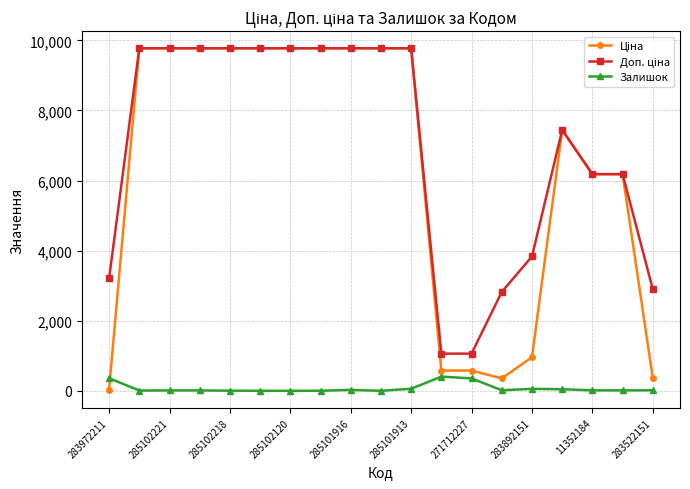

What is the difference between the maximum and minimum values in the Залишок series?

405.0